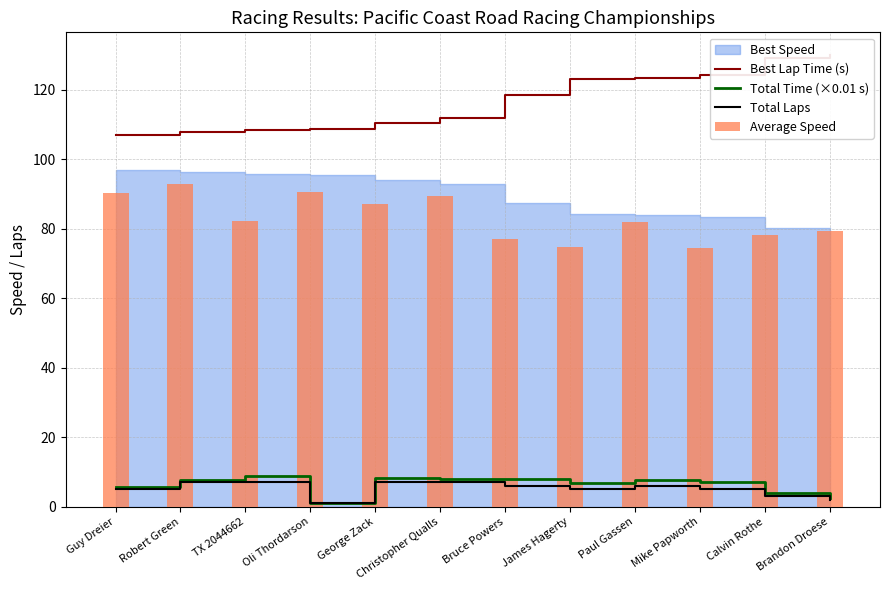

What value does the Total Laps series have at George Zack?

7.0